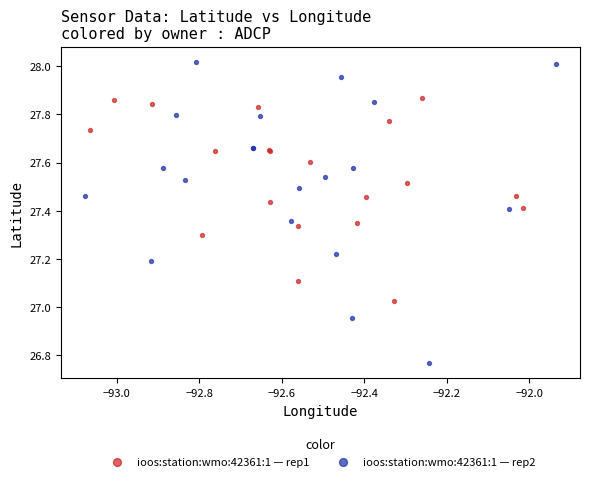

Which series contains the lowest Y value?

ioos:station:wmo:42361:1 — rep2